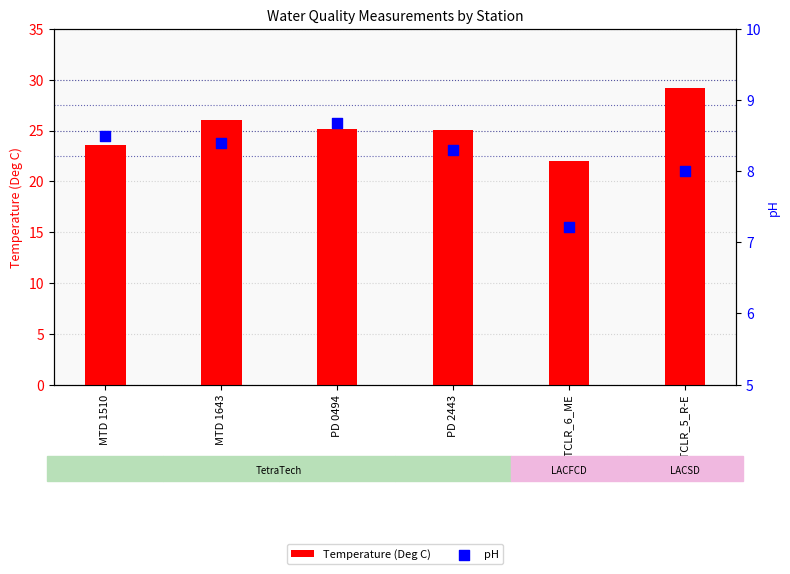

What are all the series names shown in the legend?

Temperature (Deg C), pH